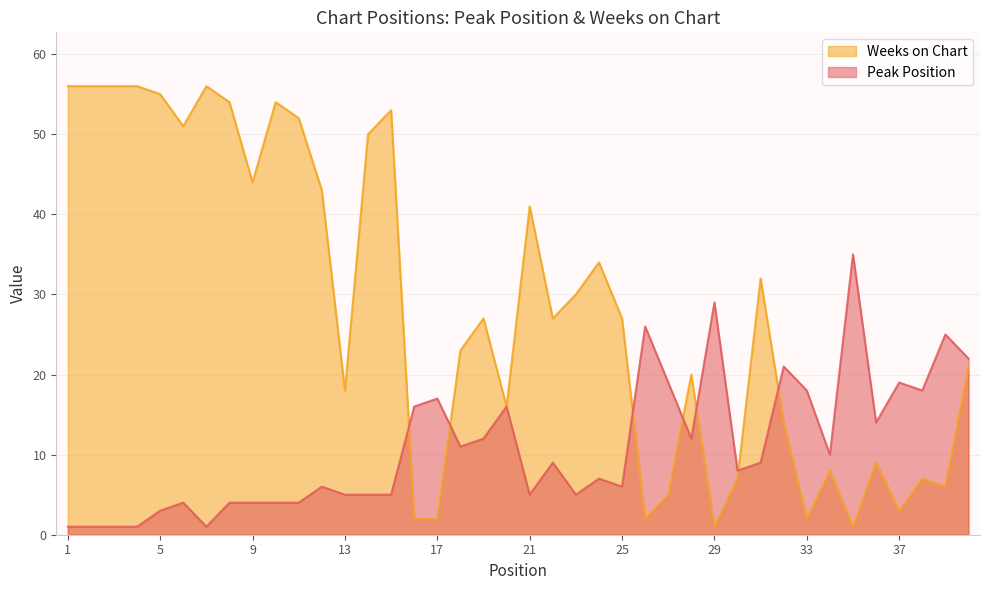

At how many categories does at least one series exceed 33?

17